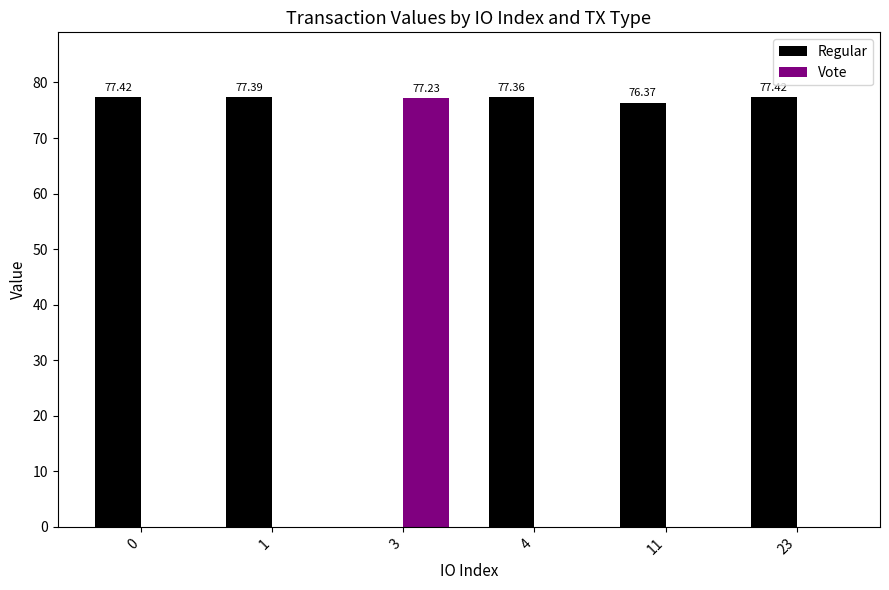

Between 1 and 23, which series saw the biggest shift?

Regular